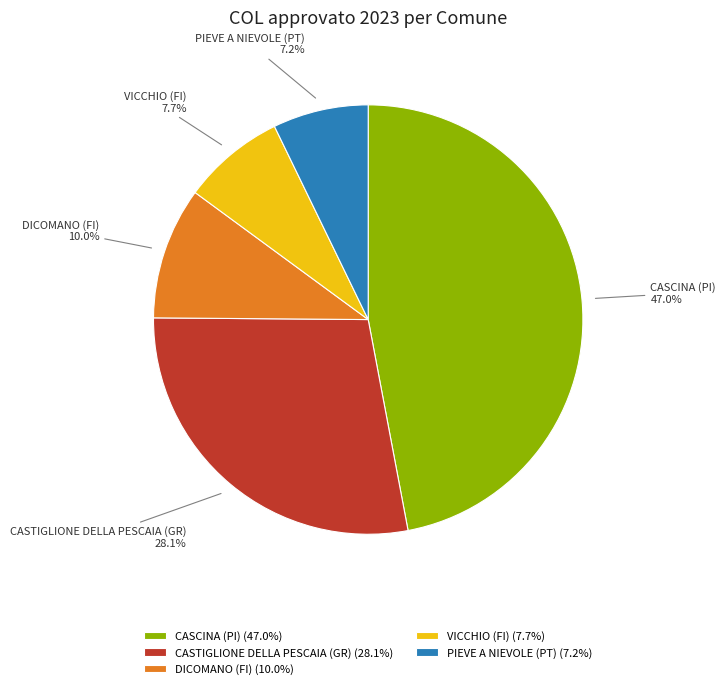

Is the sum of CASCINA (PI) and DICOMANO (FI) greater than half?

Yes